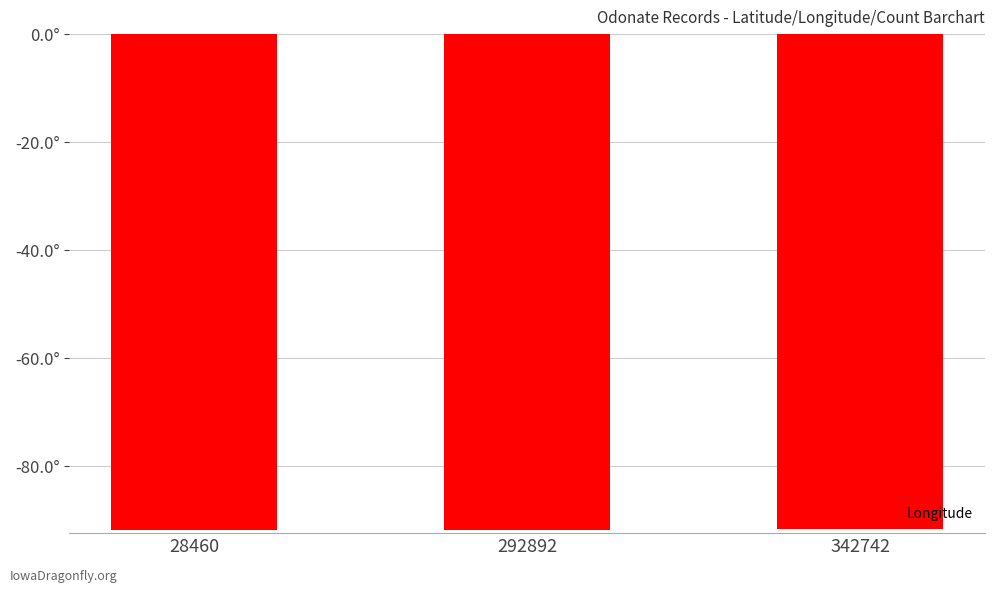

At which category does the chart reach its minimum across all series?

292892